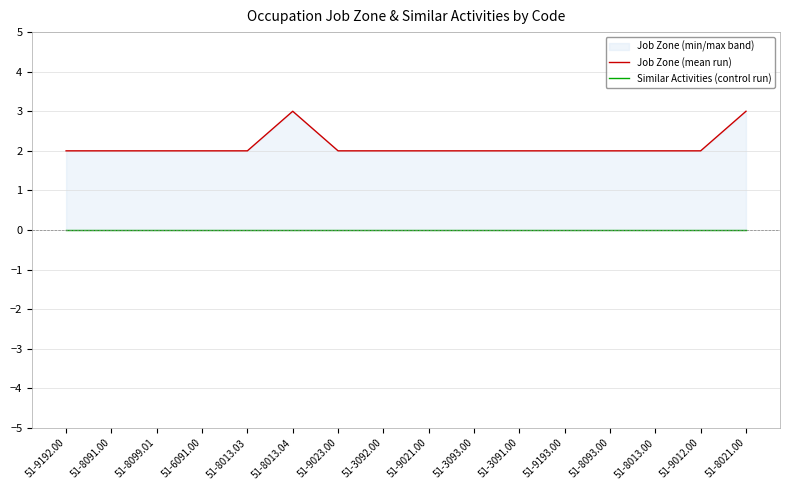

Which series changed the most between 51-9021.00 and 51-9193.00?

Job Zone (mean run)